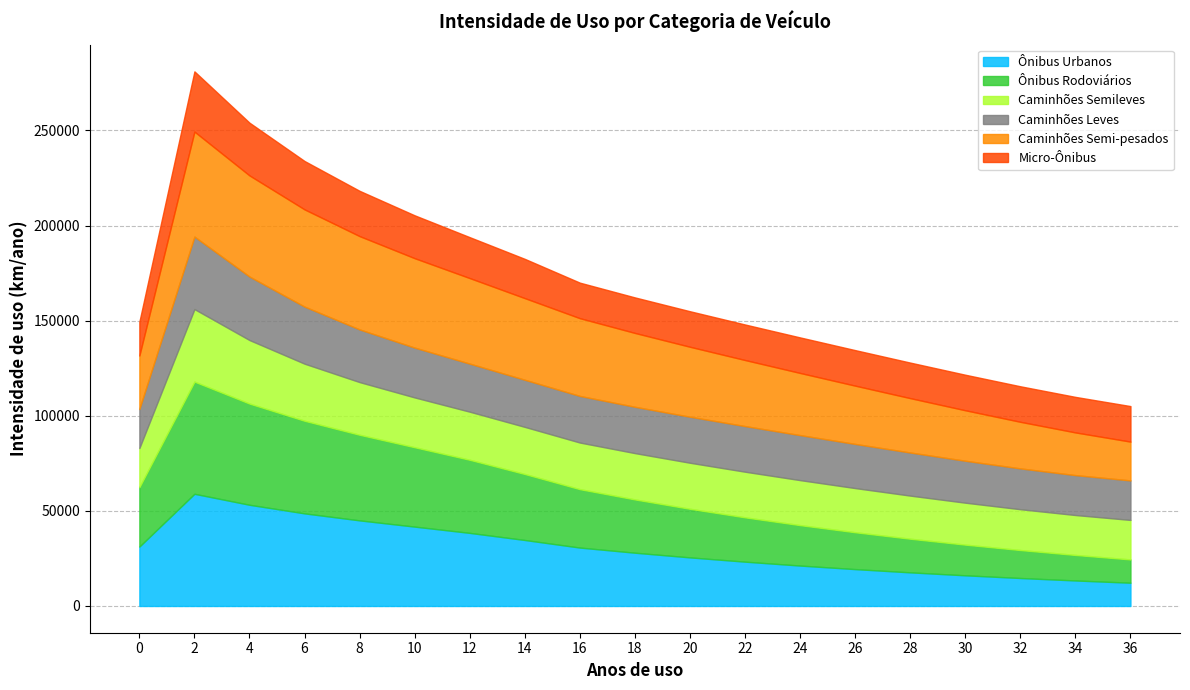

Reading left to right, what are all the values shown in this chart?

Ônibus Urbanos: 0=31235.1	2=58979.0	4=53205.2	6=48688.7	8=45004.2	10=41726.9	12=38431.6	14=34693.4	16=30709.4	18=28010.2	20=25548.3	22=23302.7	24=21254.5	26=19386.3	28=17682.4	30=16128.2	32=14710.6	34=13417.6	36=12238.3
Ônibus Rodoviários: 0=31235.1	2=58979.0	4=53205.2	6=48688.7	8=45004.2	10=41726.9	12=38431.6	14=34693.4	16=30709.4	18=28010.2	20=25548.3	22=23302.7	24=21254.5	26=19386.3	28=17682.4	30=16128.2	32=14710.6	34=13417.6	36=12238.3
Caminhões Semileves: 0=20541.5	2=38116.6	4=33385.6	6=30001.6	8=27684.0	10=26181.8	12=25273.8	14=24768.4	16=24504.0	18=24348.5	20=24199.4	22=23984.2	24=23660.1	26=23213.8	28=22661.9	30=22050.6	32=21456.0	34=20983.7	36=20769.3
Caminhões Leves: 0=20541.5	2=38116.6	4=33385.6	6=30001.6	8=27684.0	10=26181.8	12=25273.8	14=24768.4	16=24504.0	18=24348.5	20=24199.4	22=23984.2	24=23660.1	26=23213.8	28=22661.9	30=22050.6	32=21456.0	34=20983.7	36=20769.3
Caminhões Semi-pesados: 0=28111.7	2=55199.6	4=53152.2	6=51104.8	8=49057.4	10=47010.0	12=44962.6	14=42915.2	16=40867.8	18=38820.4	20=36773.0	22=34725.6	24=32678.2	26=30630.8	28=28583.4	30=26536.0	32=24488.6	34=22441.2	36=20393.8
Micro-Ônibus: 0=17789.0	2=31654.1	4=27730.2	6=25434.8	8=23806.3	10=22543.1	12=21510.9	14=20638.3	16=18680.0	18=18680.0	20=18680.0	22=18680.0	24=18680.0	26=18680.0	28=18680.0	30=18680.0	32=18680.0	34=18680.0	36=18680.0